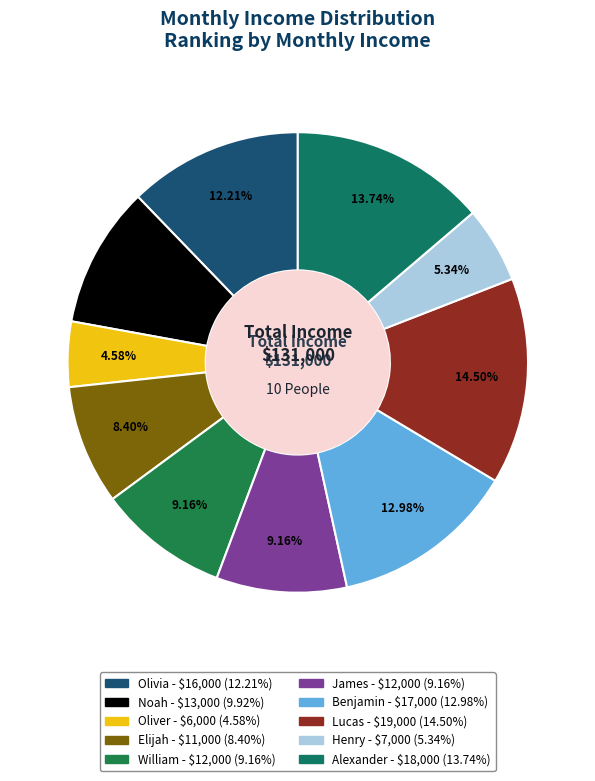

Combined, what portion of the pie is Benjamin and Henry?

18.3%